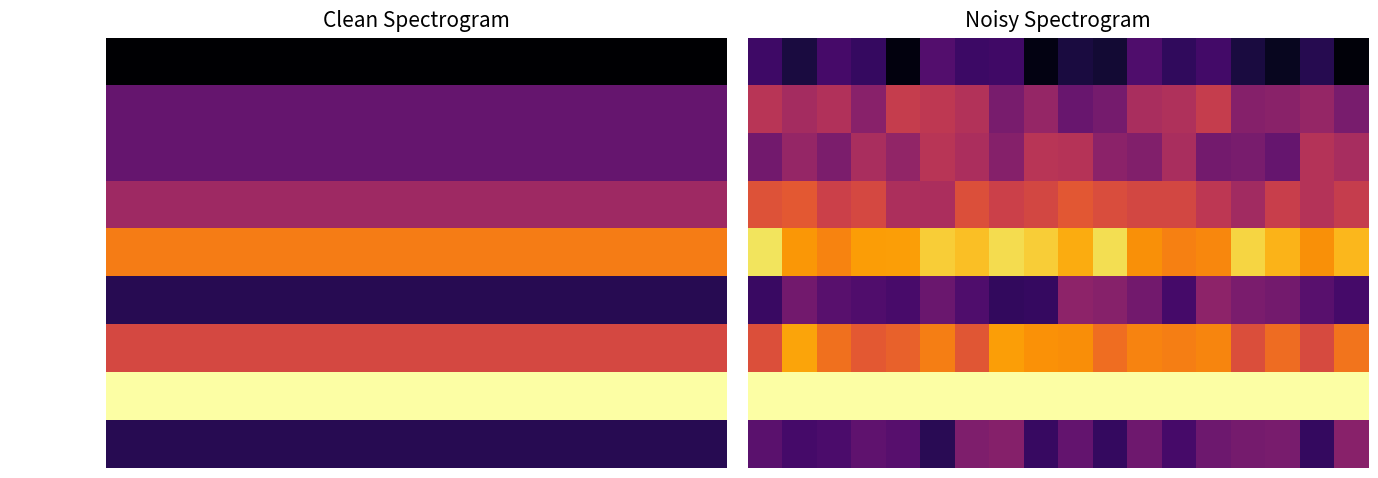

Count the Márcia Sofia values in the range 0 to 1.

18